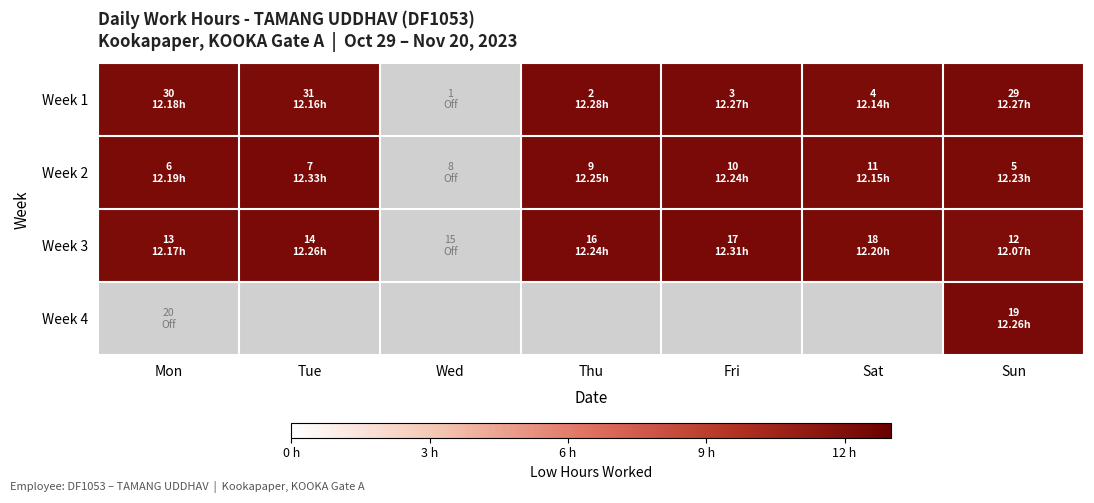

What is the spread (max minus min) of values at Sat?

0.1